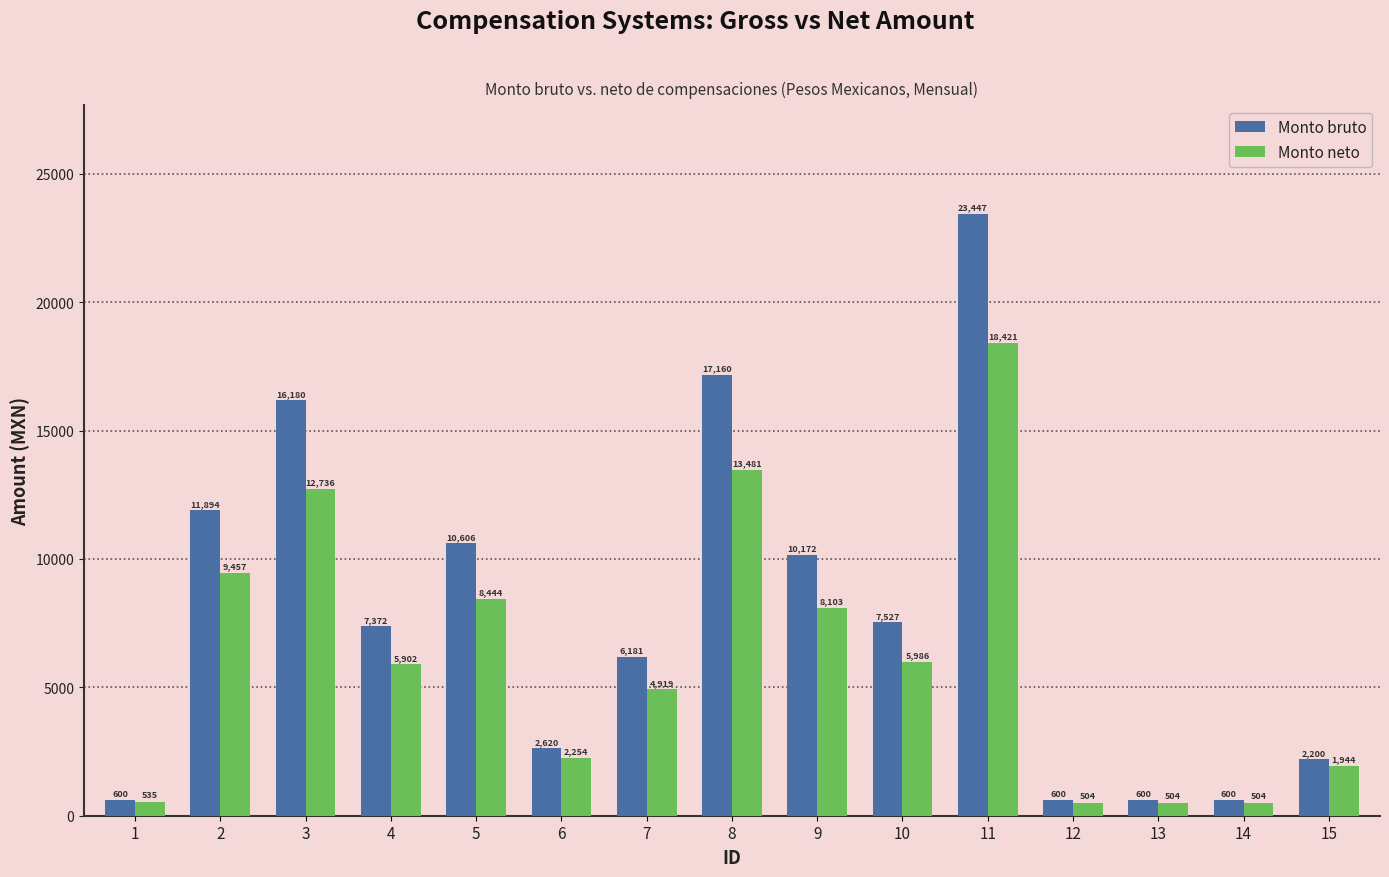

At which category is the sum across all series the highest?

11